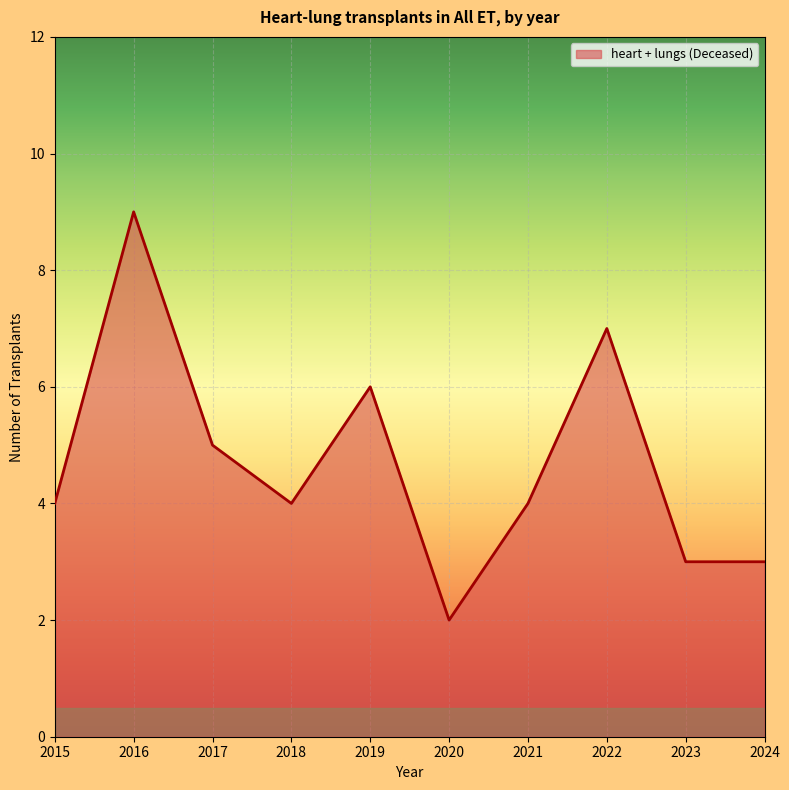

Does the chart have visible grid lines?

Yes